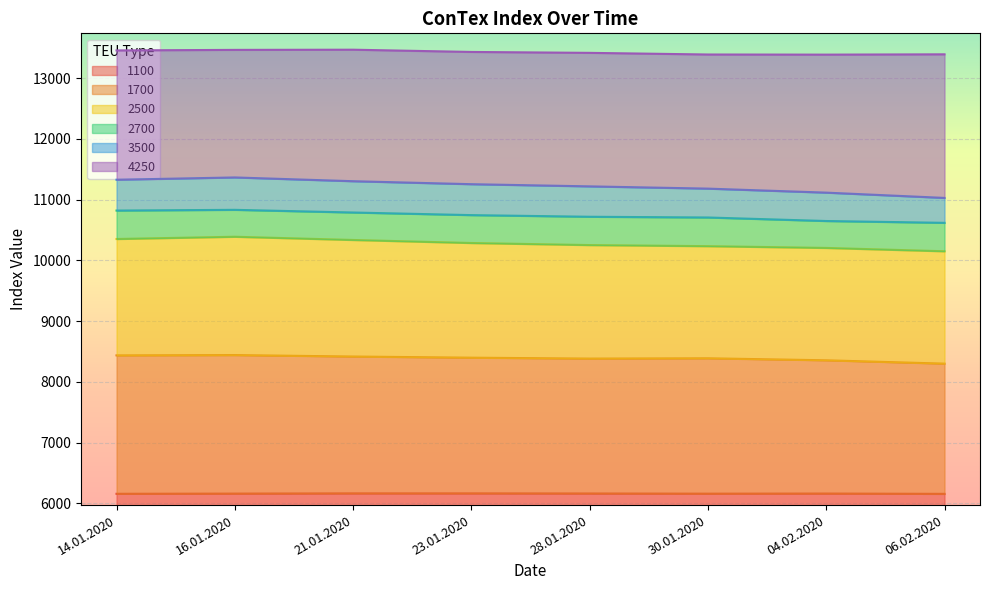

What is the approximate value of 4250 at 16.01.2020?

13463